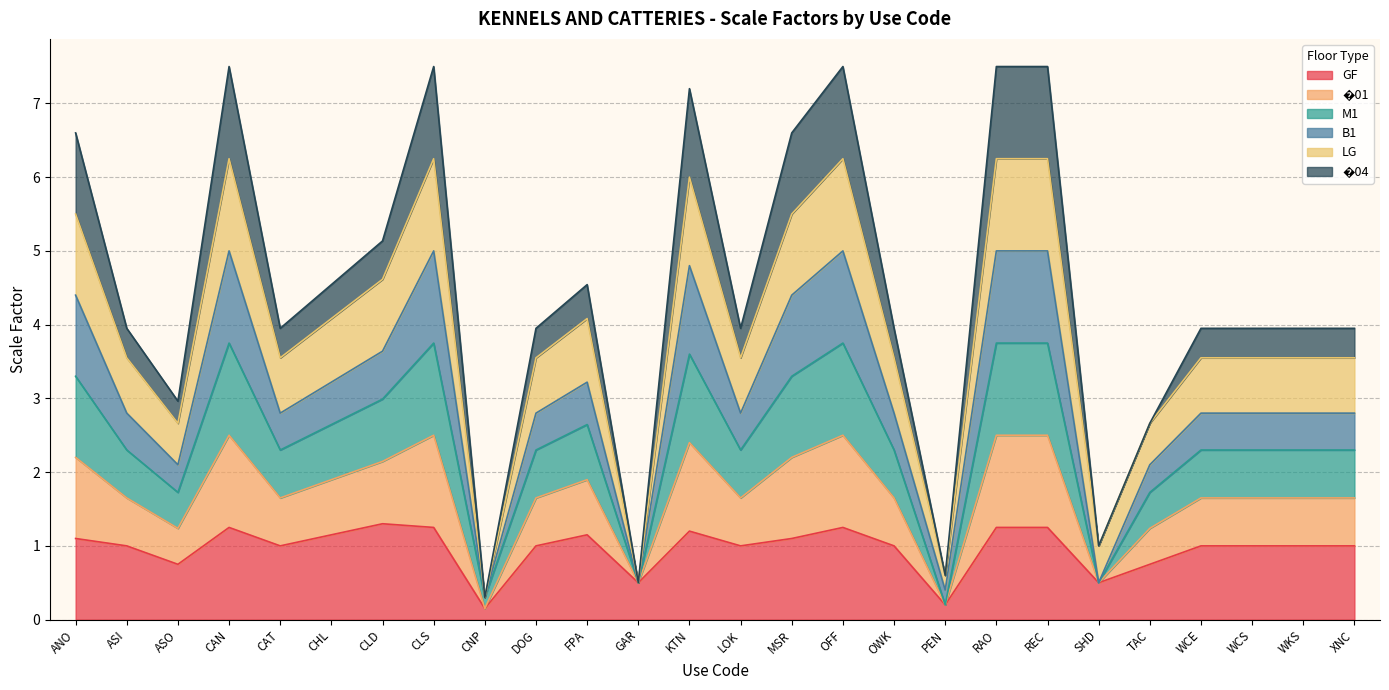

True or false: GF has a value of 0.7 at OFF.

False